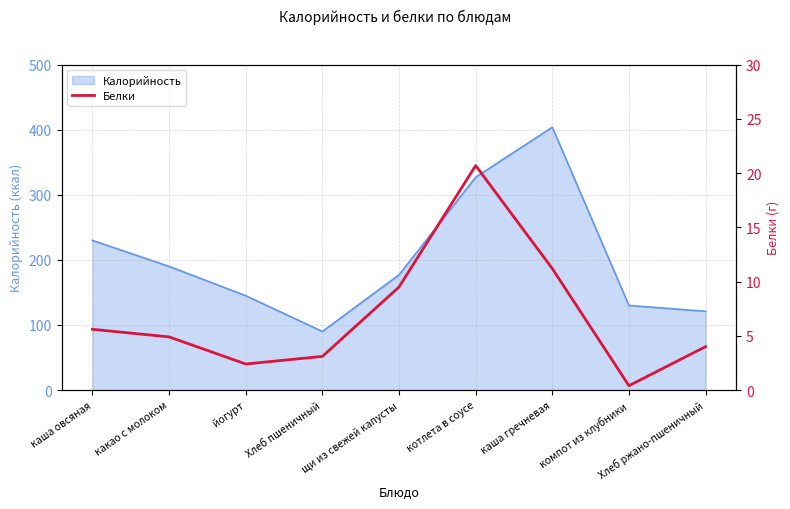

What is the minimum value shown in the chart?

0.4